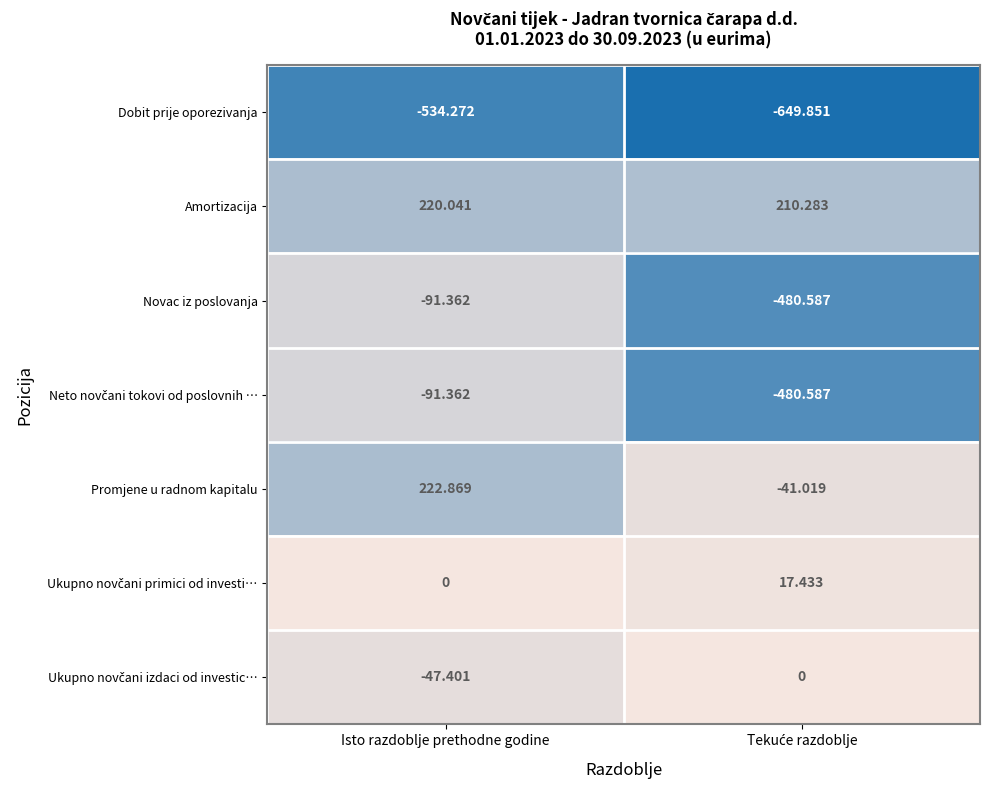

At which label does Novac iz poslovanja reach its peak?

Isto razdoblje prethodne godine